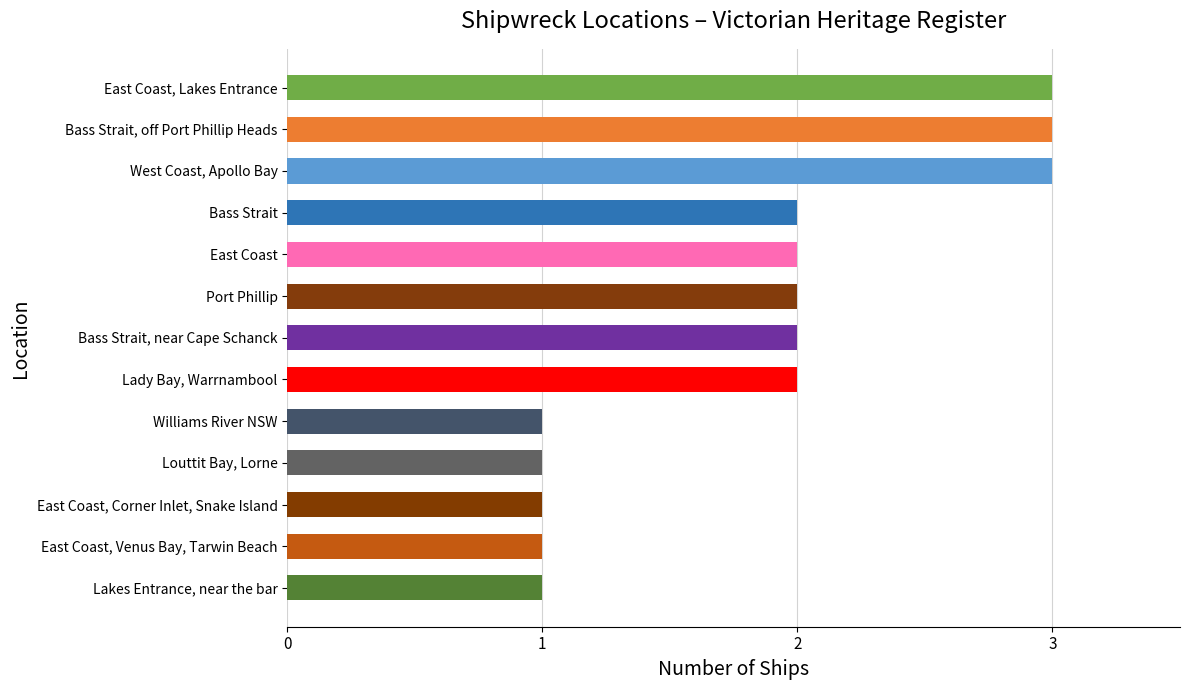

What is the sum of all values?

24